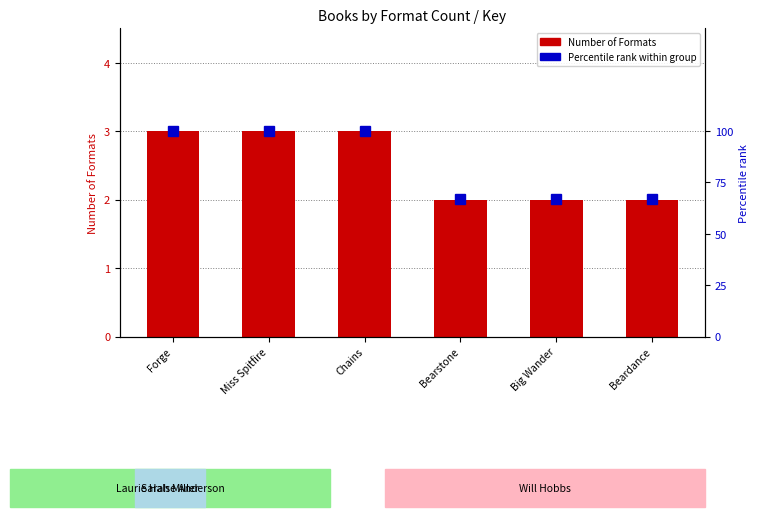

How many distinct data groups are displayed?

2